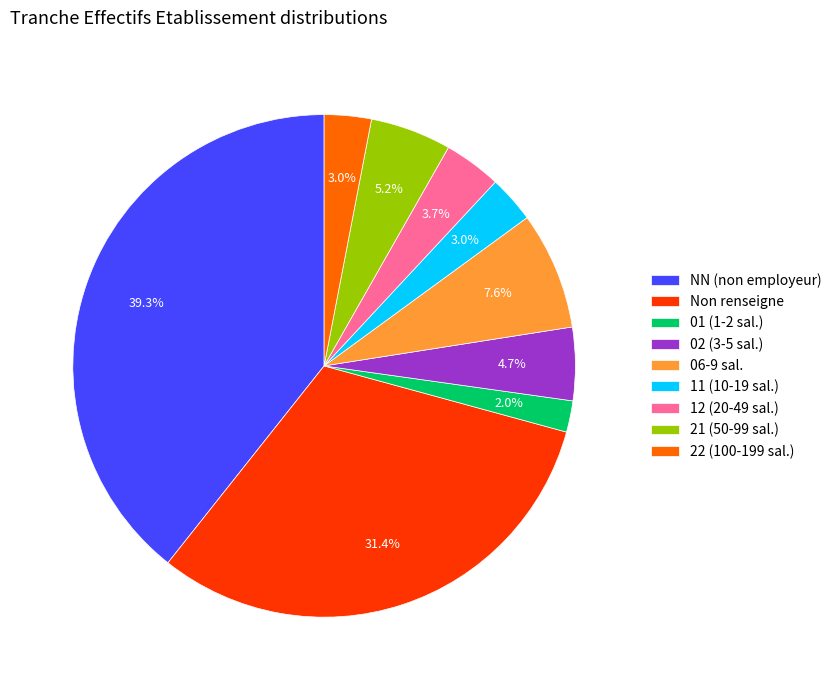

Is Non renseigne the majority of the pie?

No